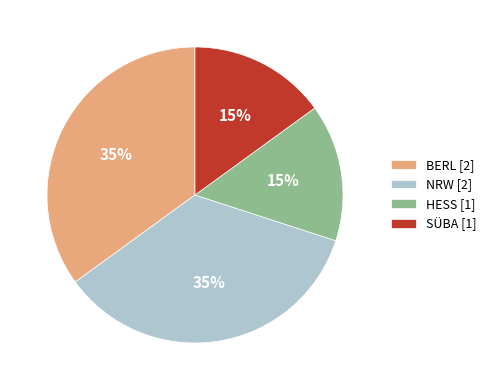

Does NRW [2] account for over 50% of the chart?

No